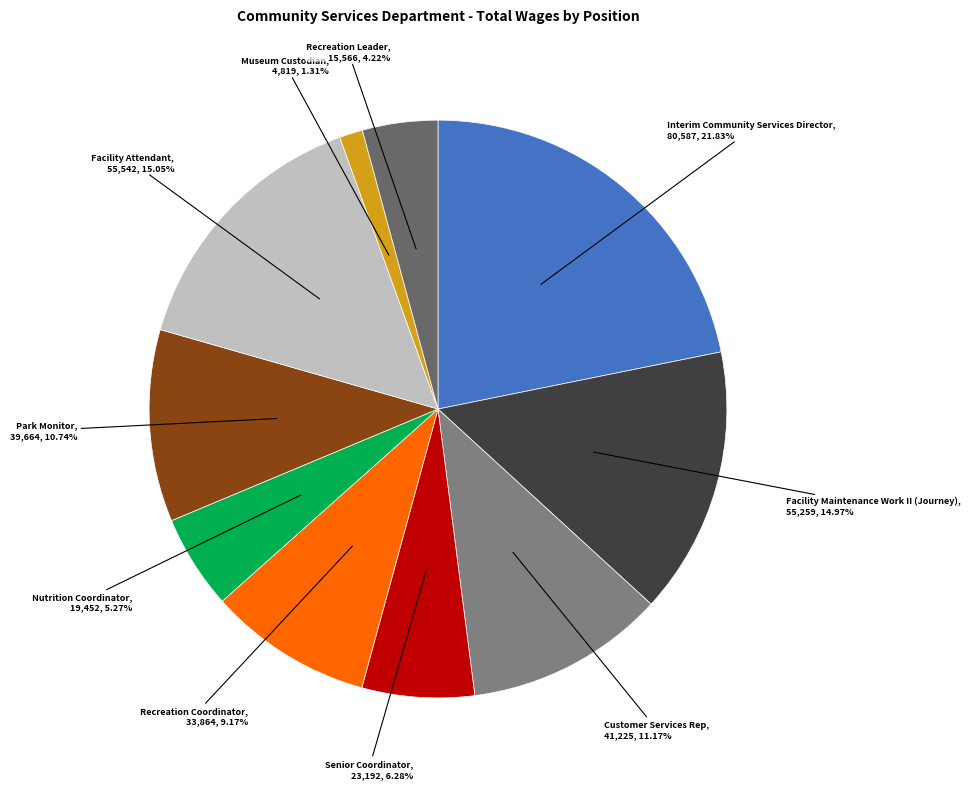

Which slice is the smallest?

Museum Custodian